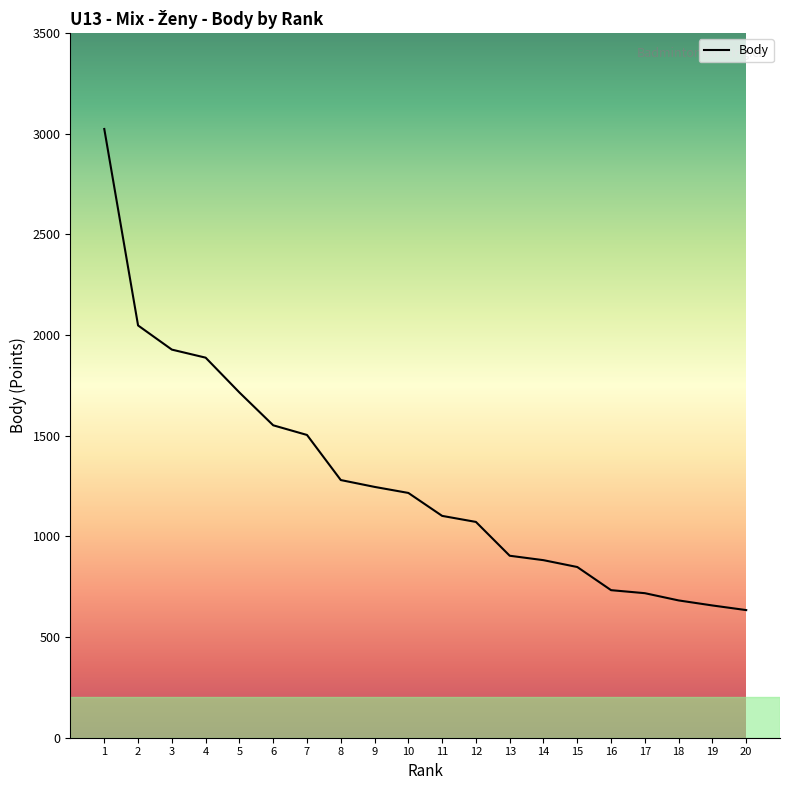

How many lines are shown in the chart?

1